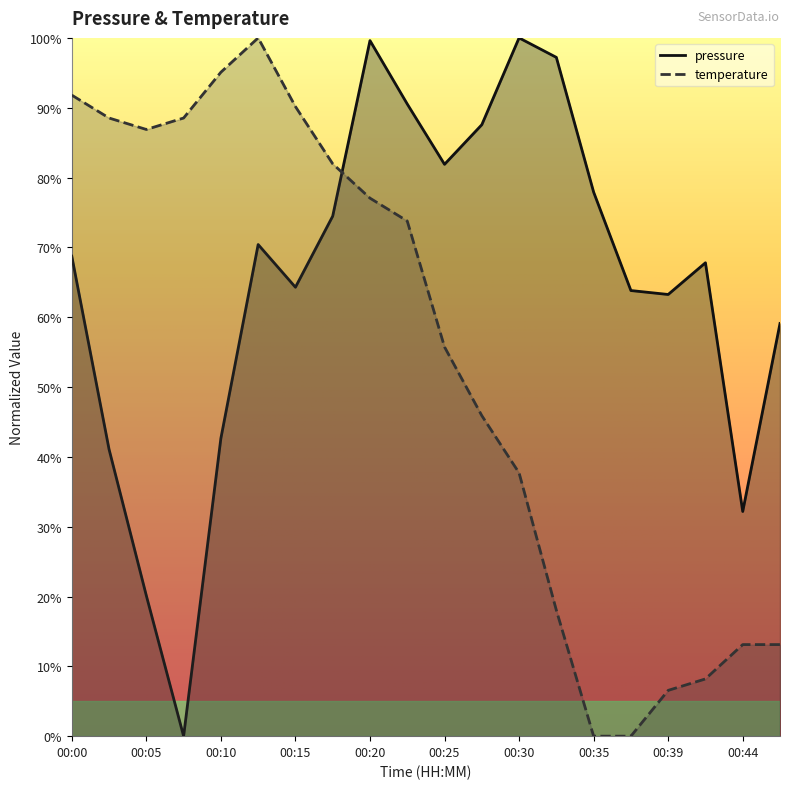

Reading left to right, extract all data points from this chart.

pressure: 0.7	0.4	0.2	0.0	0.4	0.7	0.6	0.7	1.0	0.9	0.8	0.9	1.0	1.0	0.8	0.6	0.6	0.7	0.3	0.6
temperature: 0.9	0.9	0.9	0.9	1.0	1.0	0.9	0.8	0.8	0.7	0.6	0.5	0.4	0.2	0.0	0.0	0.1	0.1	0.1	0.1